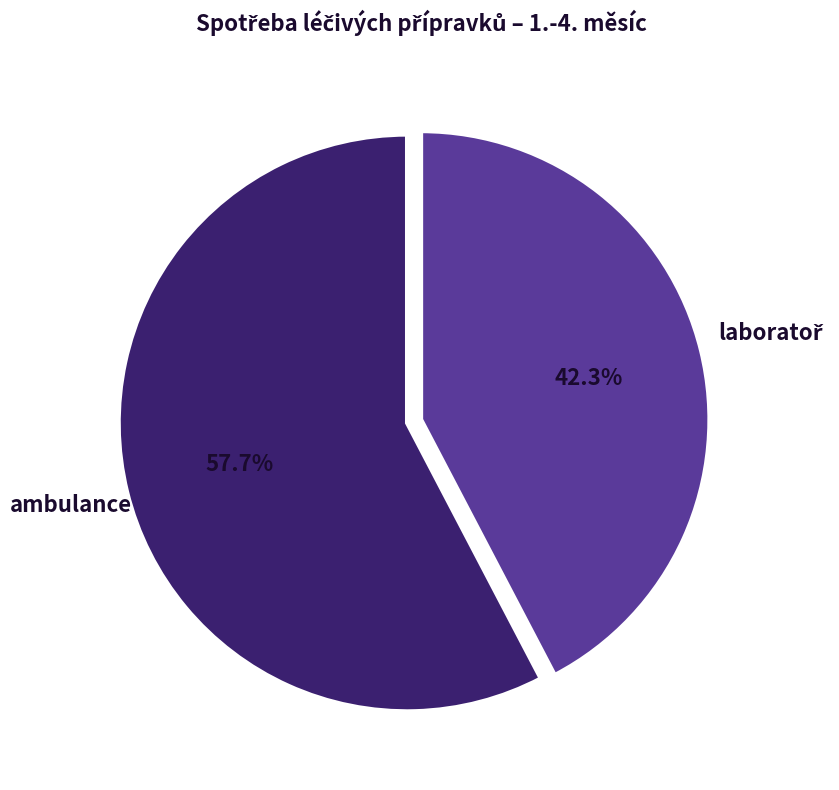

How many segments does this pie chart have?

2